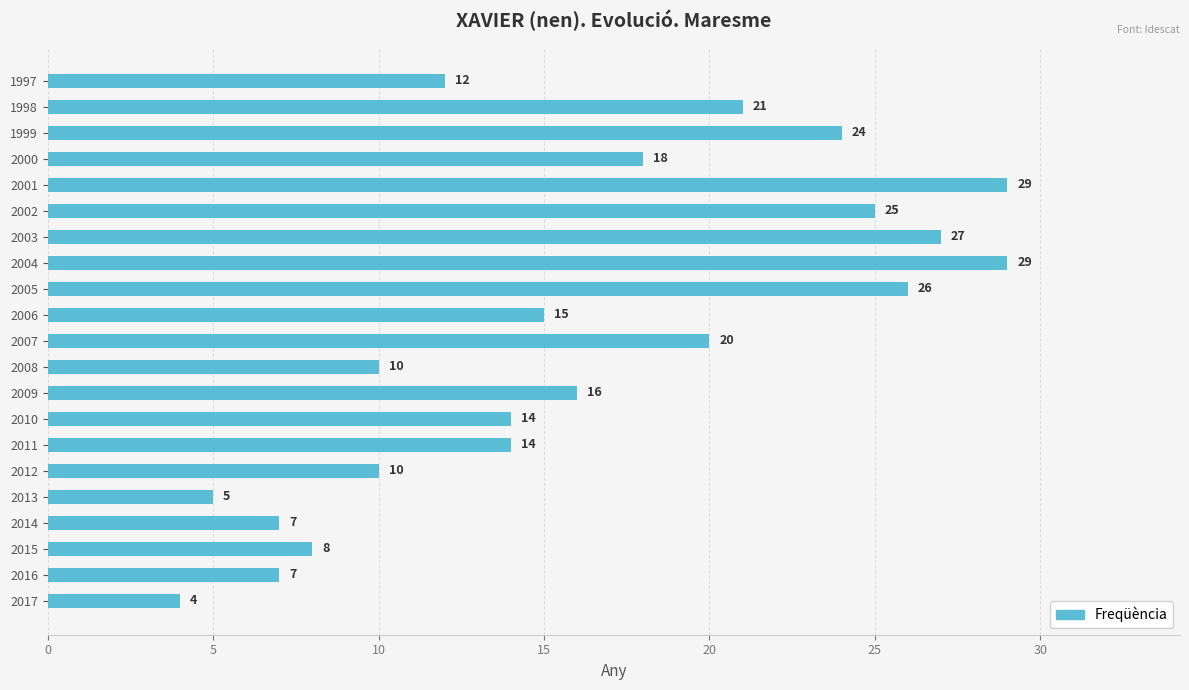

What is the value of the 2nd bar from the top?

21